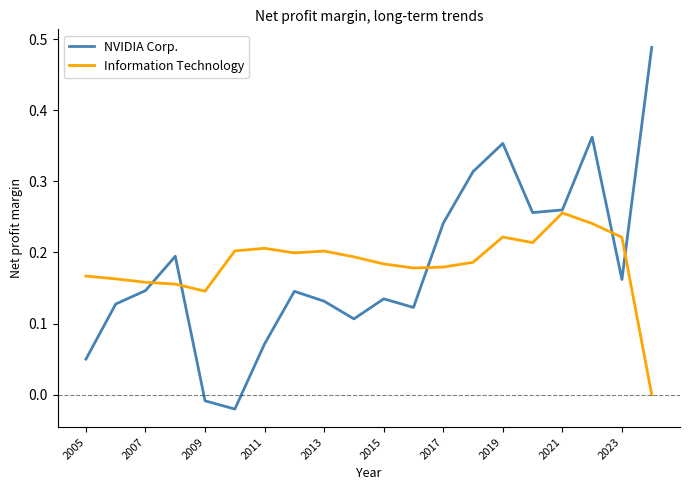

Which series has the largest range (max minus min)?

NVIDIA Corp.